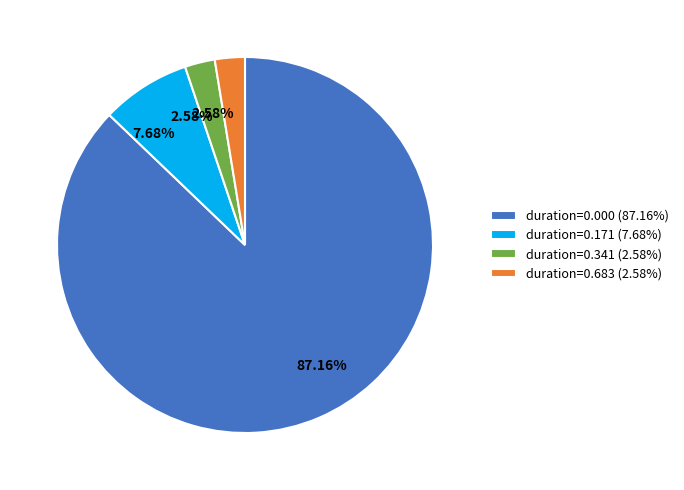

Which has a higher value, duration=0.000 (87.16%) or duration=0.341 (2.58%)?

duration=0.000 (87.16%)